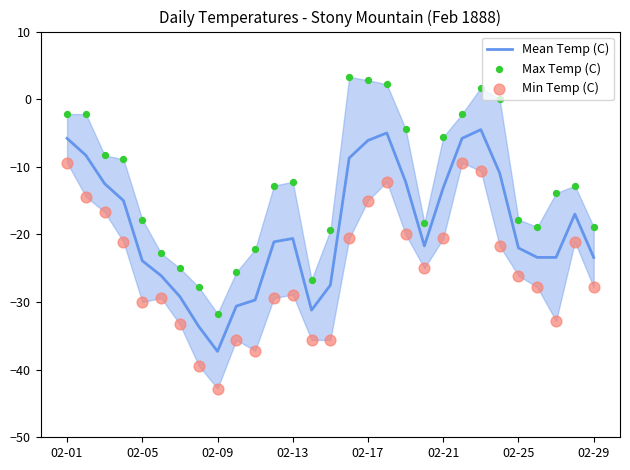

At how many categories does at least one series exceed 0?

4